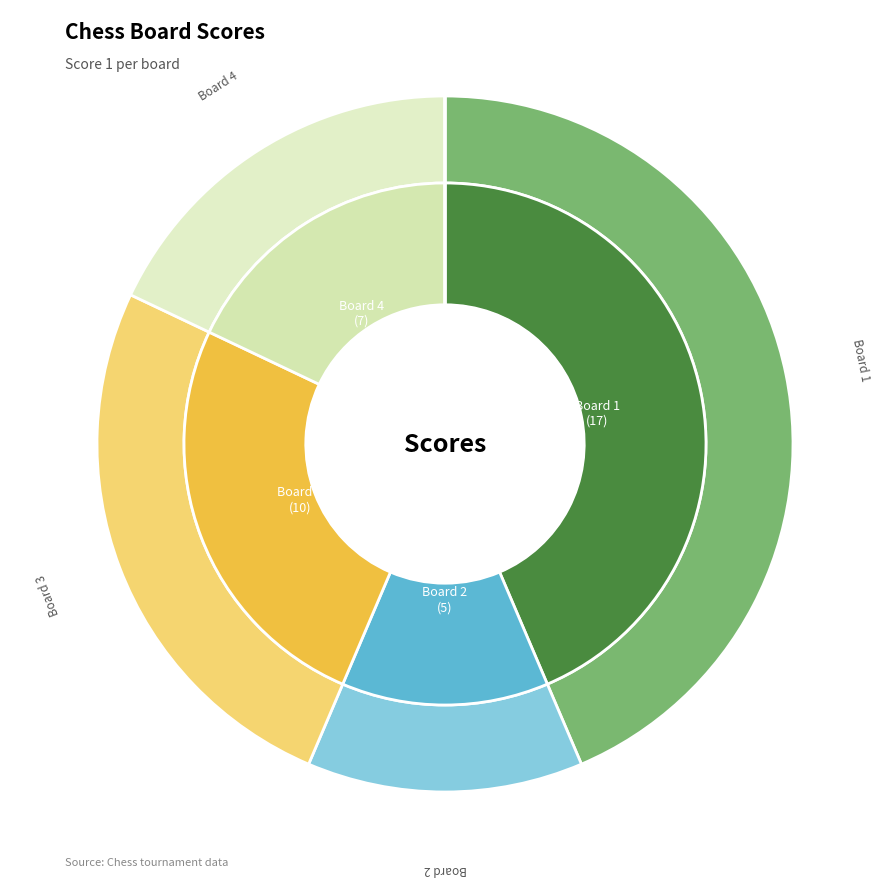

Is Board 5
Cartolano Luigi the majority of the pie?

No